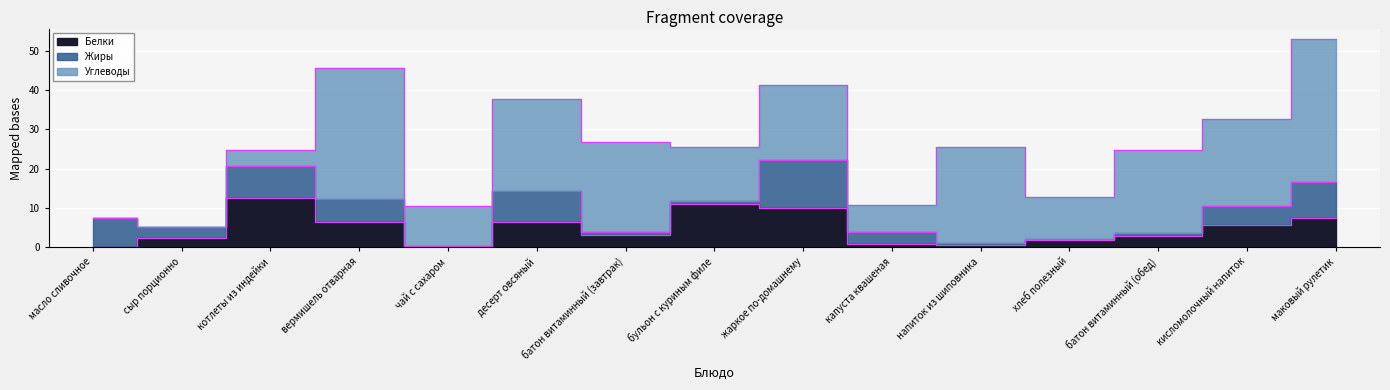

True or false: Углеводы and Белки cross at least once.

True